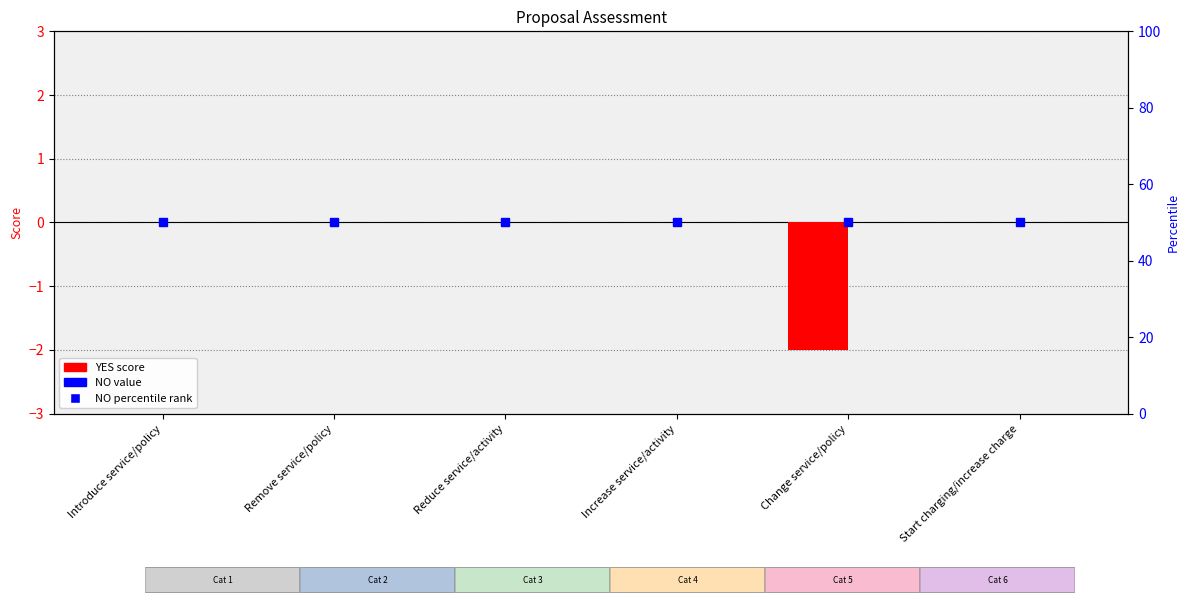

How many categories are shown in the chart?

6